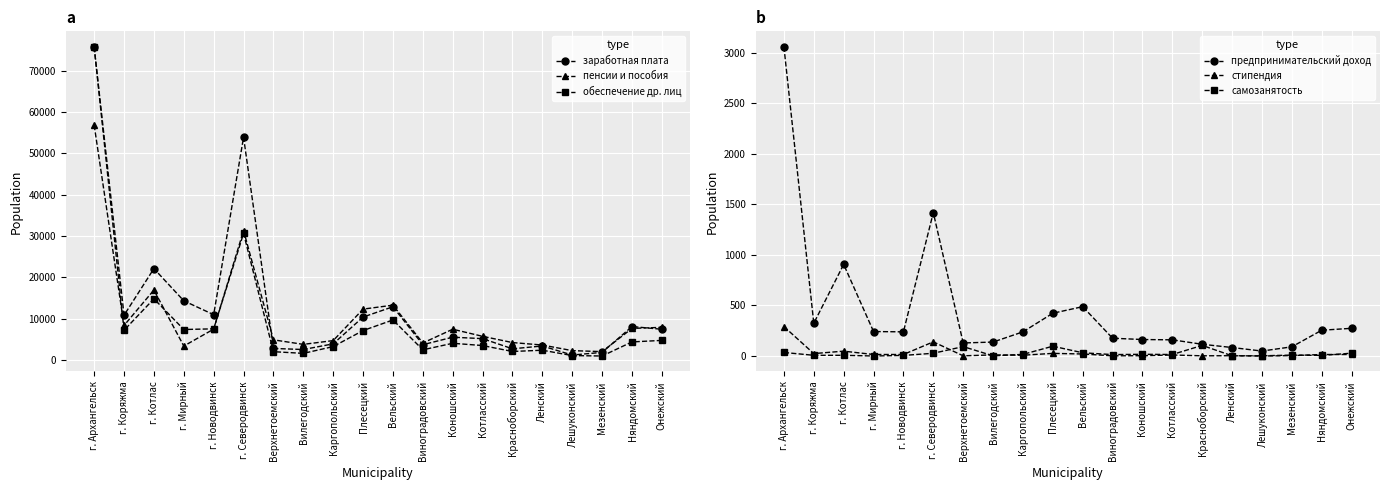

True or false: обеспечение др. лиц and пенсии и пособия intersect in this chart.

True